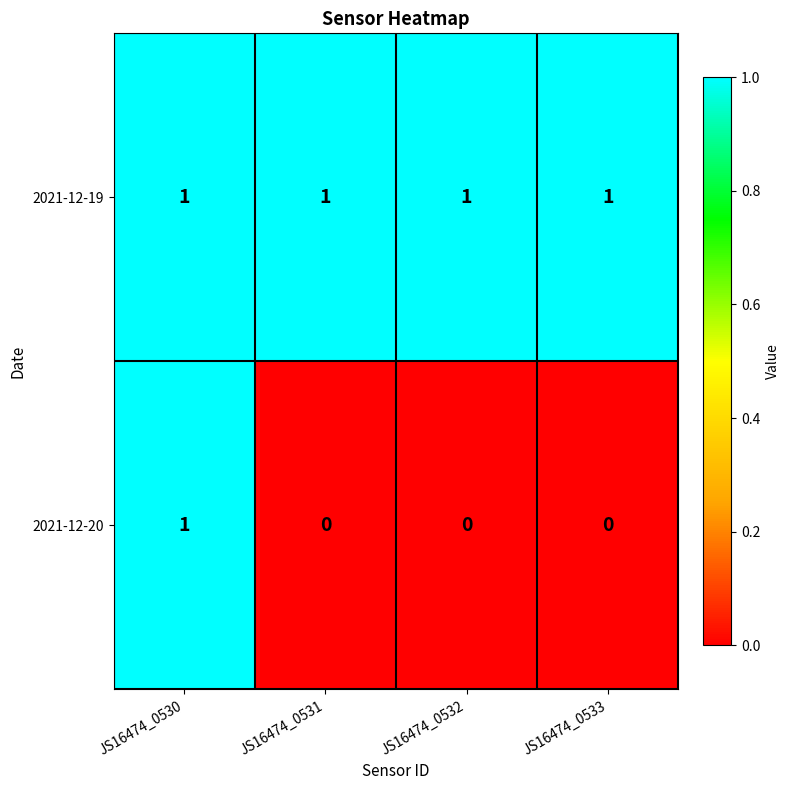

How many 2021-12-20 values are between 0 and 1?

4